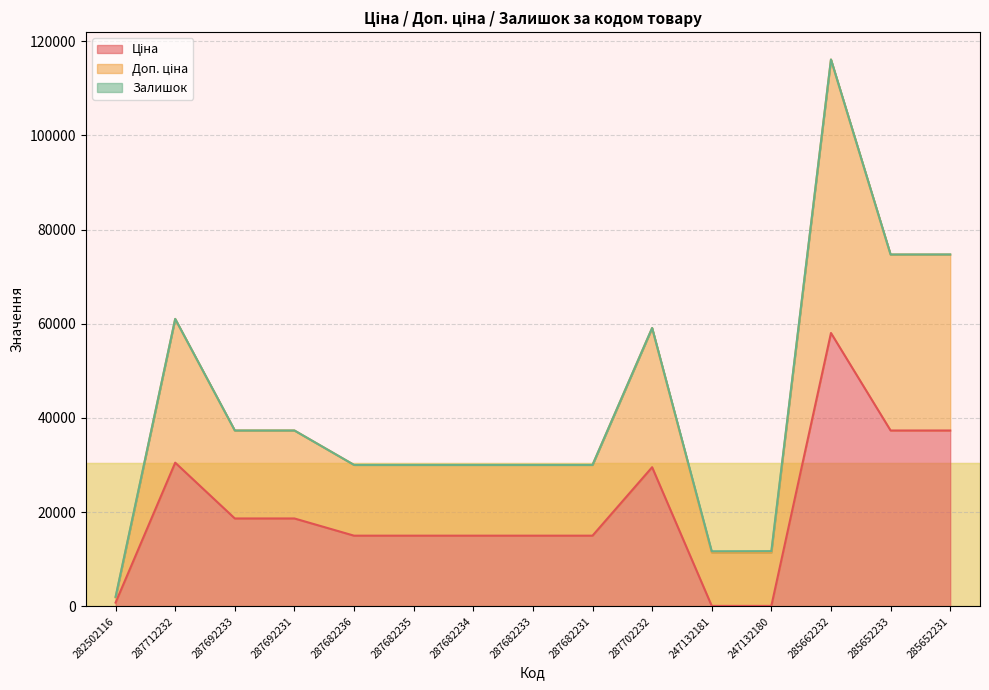

What is the label of the 1st point from the right?

285652231